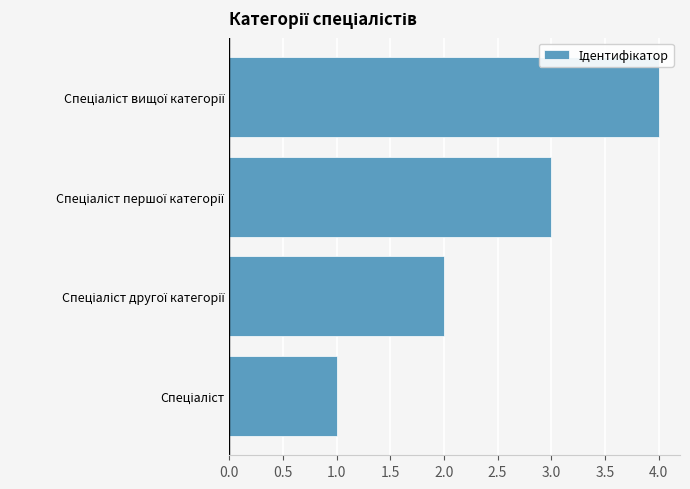

What is the maximum value shown in the chart?

4